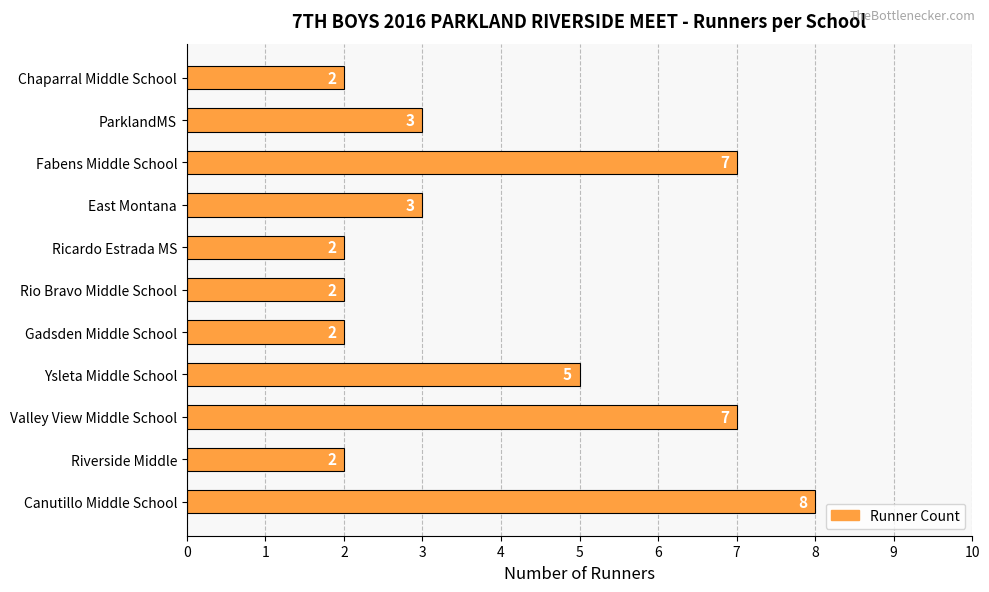

What is the minimum value shown in the chart?

2